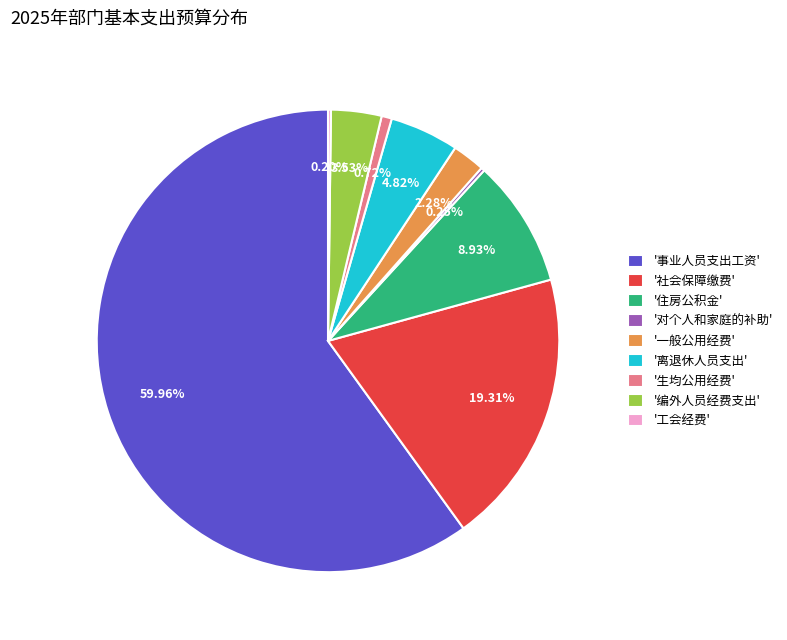

Do '住房公积金' and '离退休人员支出' together represent more than half of the pie?

No